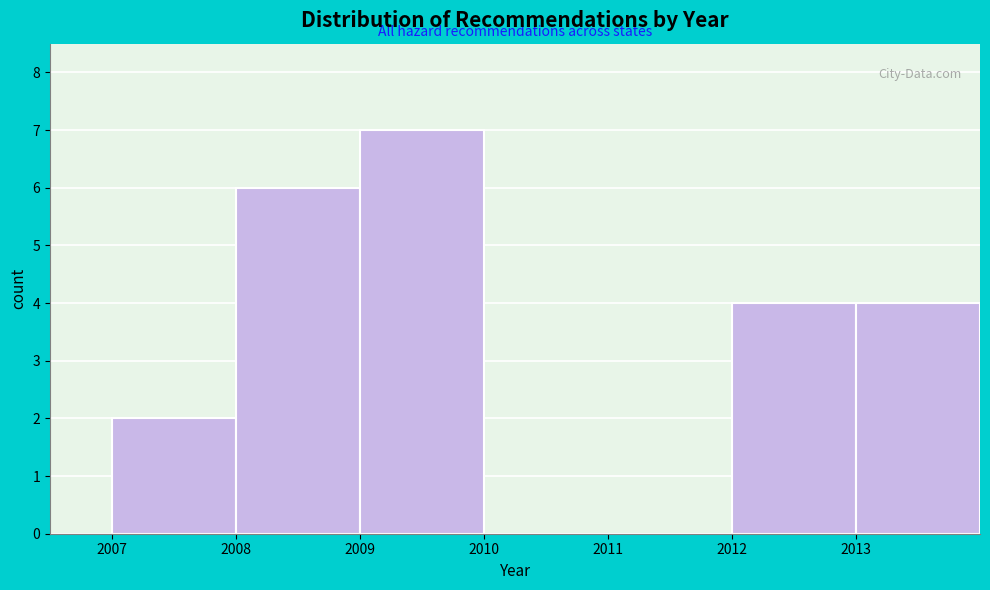

Which range on the x-axis has the tallest bar?

2009 to 2010